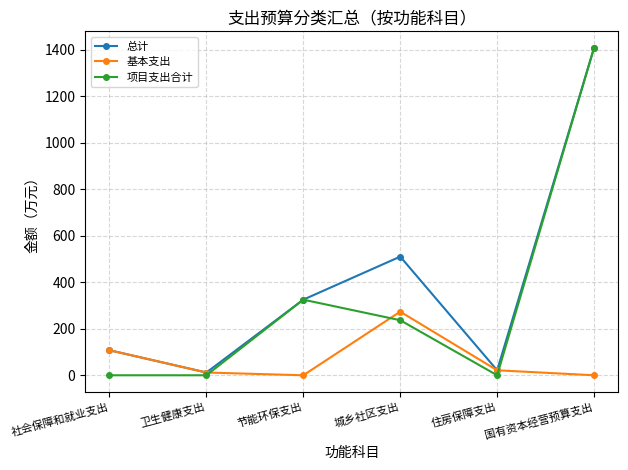

Reading left to right, what are all the values shown in this chart?

总计: 社会保障和就业支出=107.7	卫生健康支出=11.8	节能环保支出=325.0	城乡社区支出=510.1	住房保障支出=21.4	国有资本经营预算支出=1408.0
基本支出: 社会保障和就业支出=107.7	卫生健康支出=11.8	节能环保支出=0.0	城乡社区支出=273.5	住房保障支出=21.4	国有资本经营预算支出=0.0
项目支出合计: 社会保障和就业支出=0.0	卫生健康支出=0.0	节能环保支出=325.0	城乡社区支出=236.6	住房保障支出=0.0	国有资本经营预算支出=1408.0